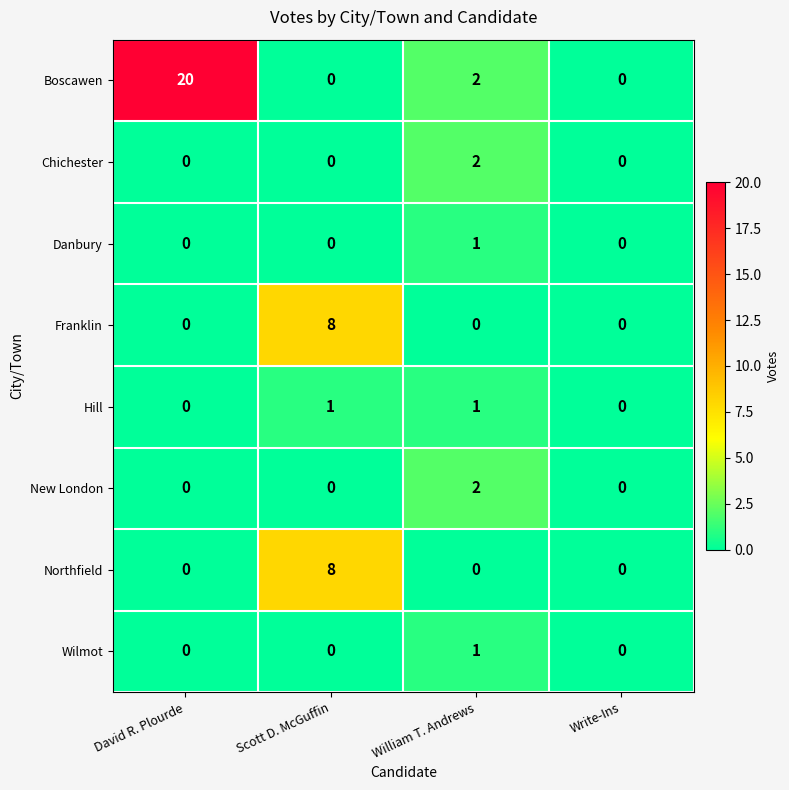

How many series are shown in this chart?

8